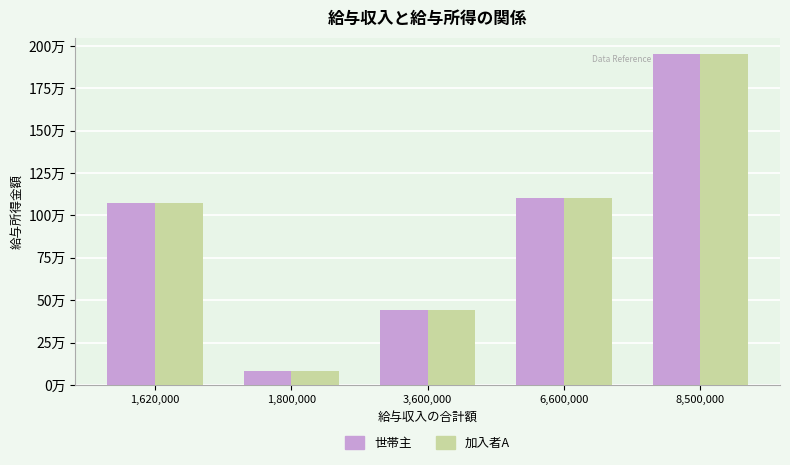

At which category does the chart reach its peak across all series?

8,500,000